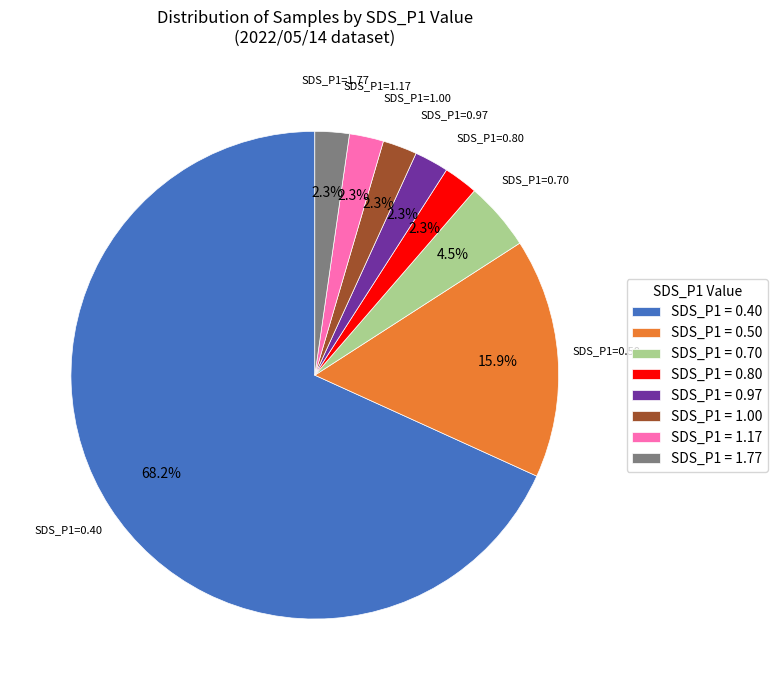

Approximately how many times larger is the value at SDS_P1 = 0.80 compared to SDS_P1 = 1.00?

1.0